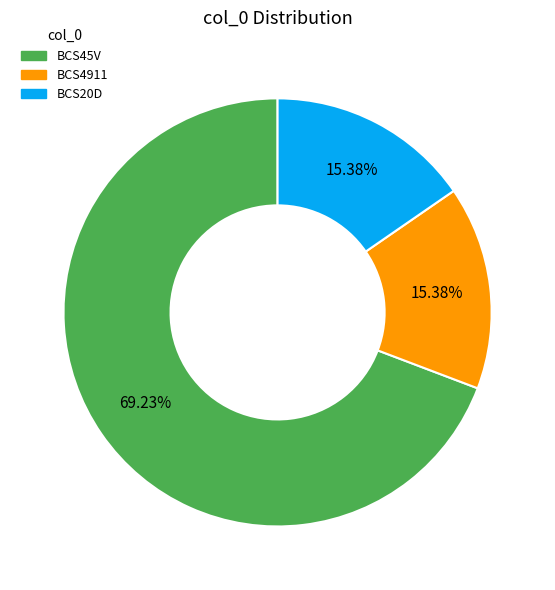

True or false: BCS4911 accounts for 15% of the total.

True